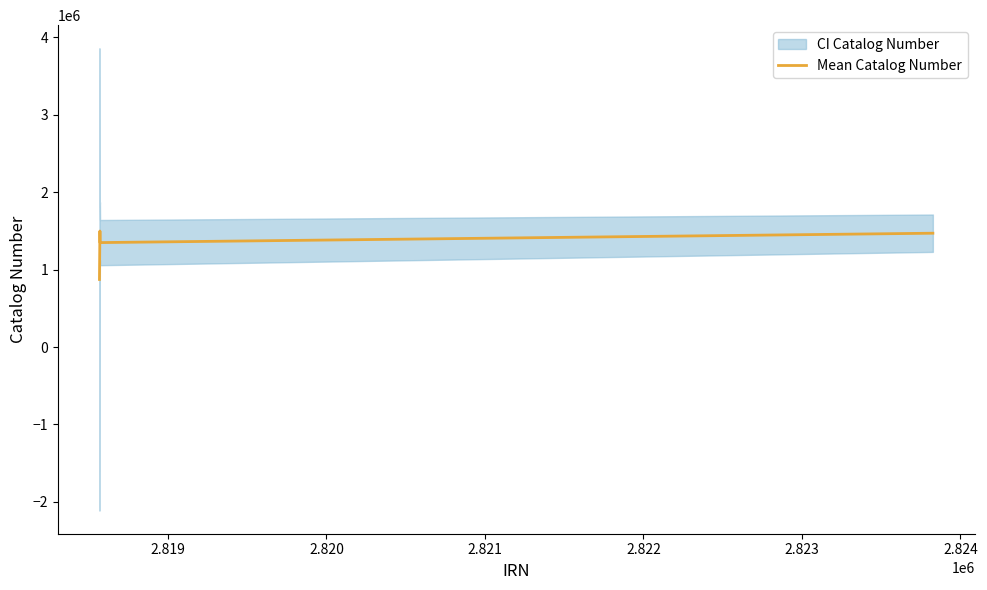

What is the maximum value for Mean Catalog Number?

1499453.0